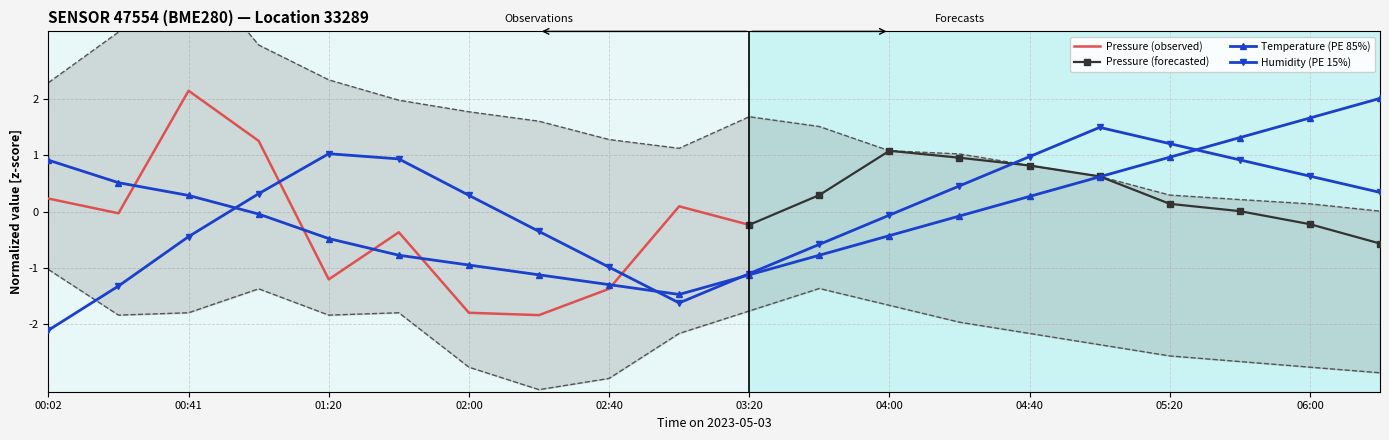

The value of pressure_upper at 03:40 is 0.3. True or false?

False